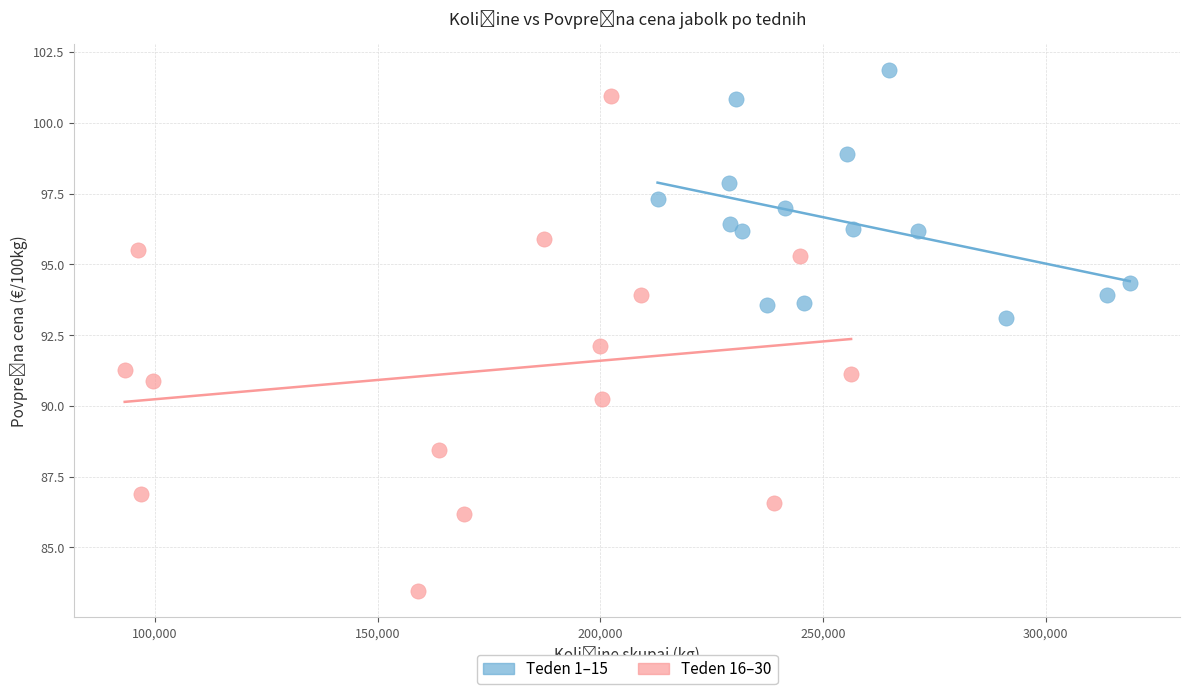

Which series contains the lowest Y value?

Teden 16–30